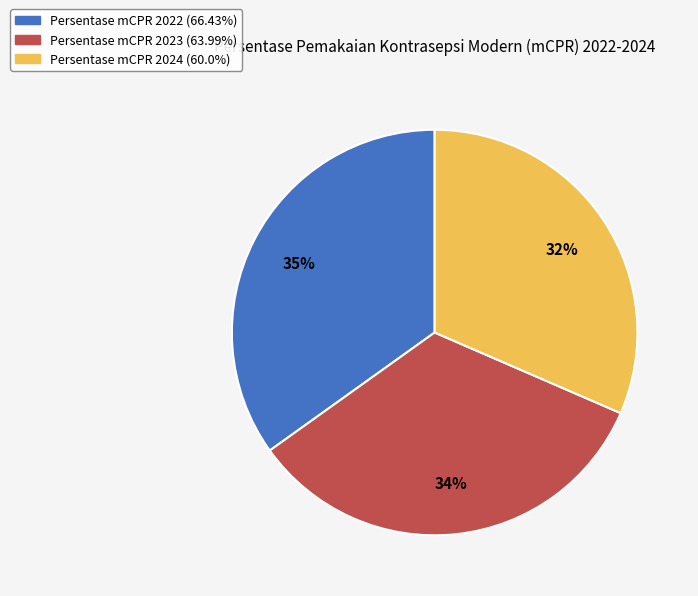

Is there any slice that represents more than half of the pie?

No